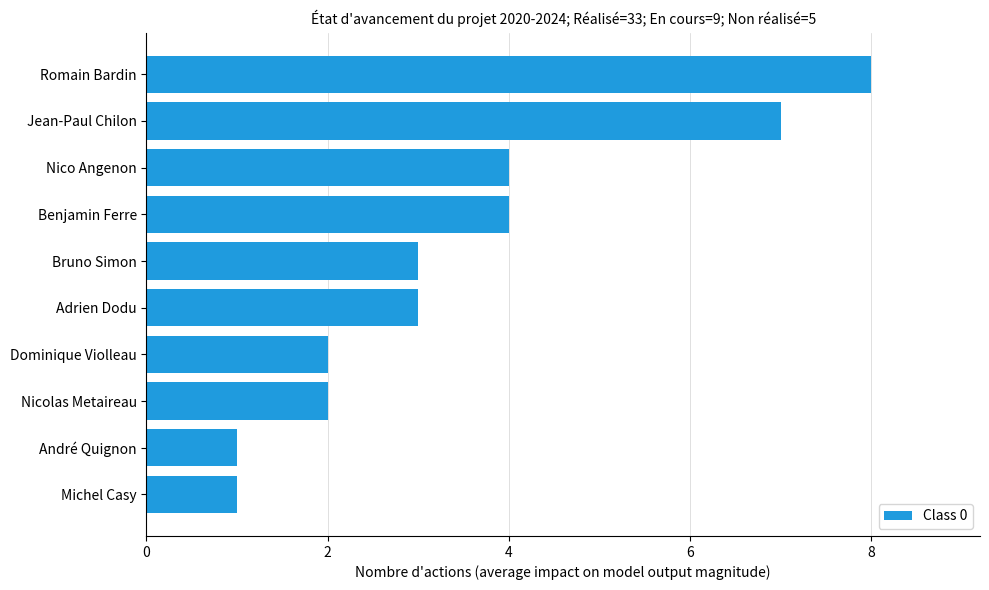

Read the value at Adrien Dodu.

3